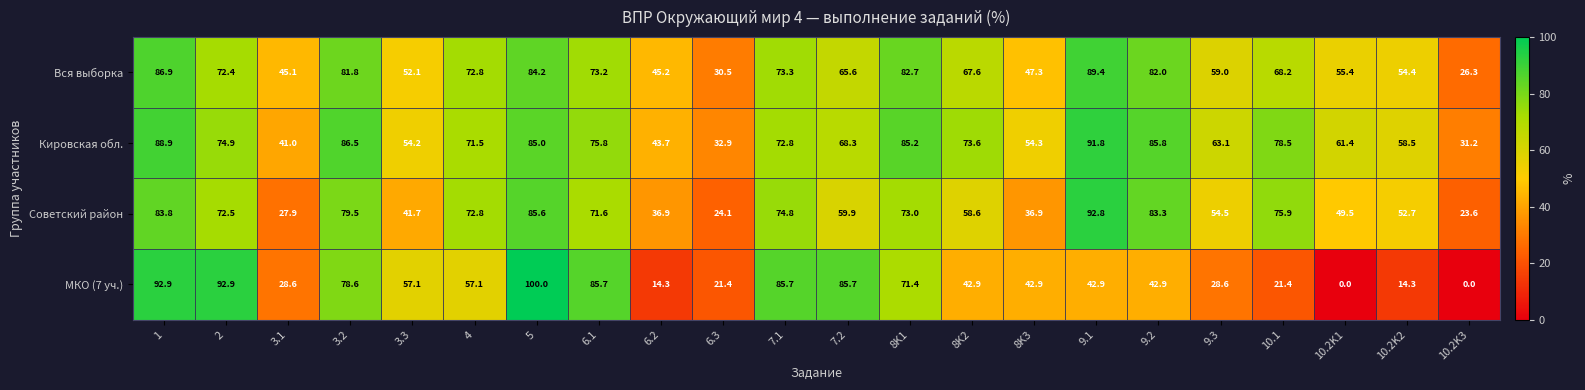

At which category is the sum across all series the highest?

5